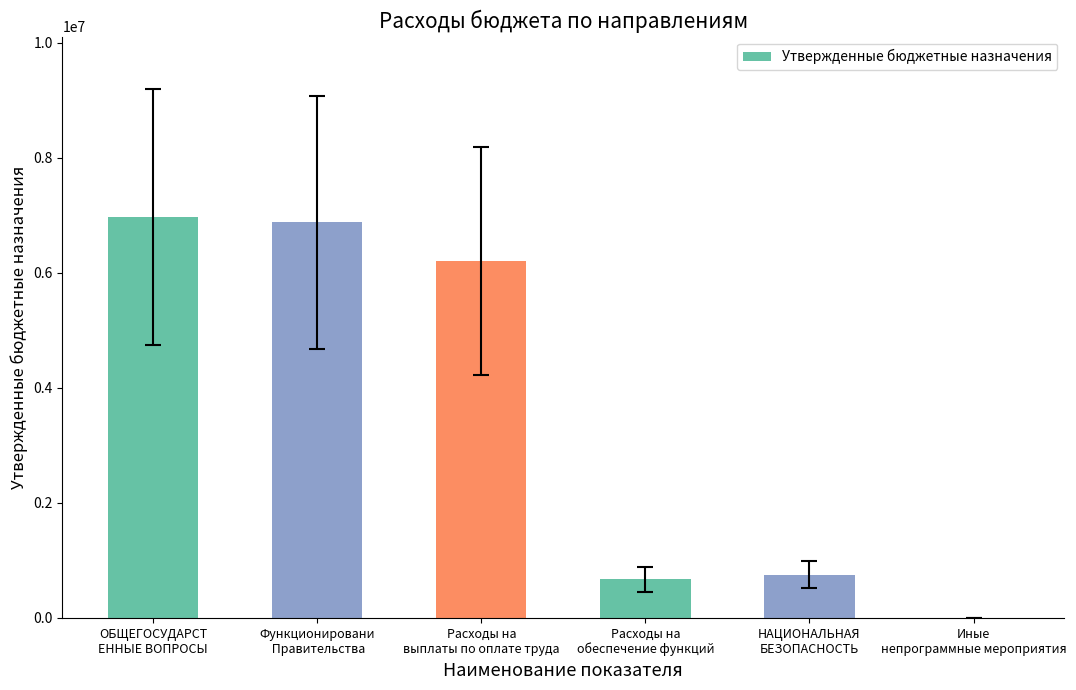

What is the greatest value displayed?

6970600